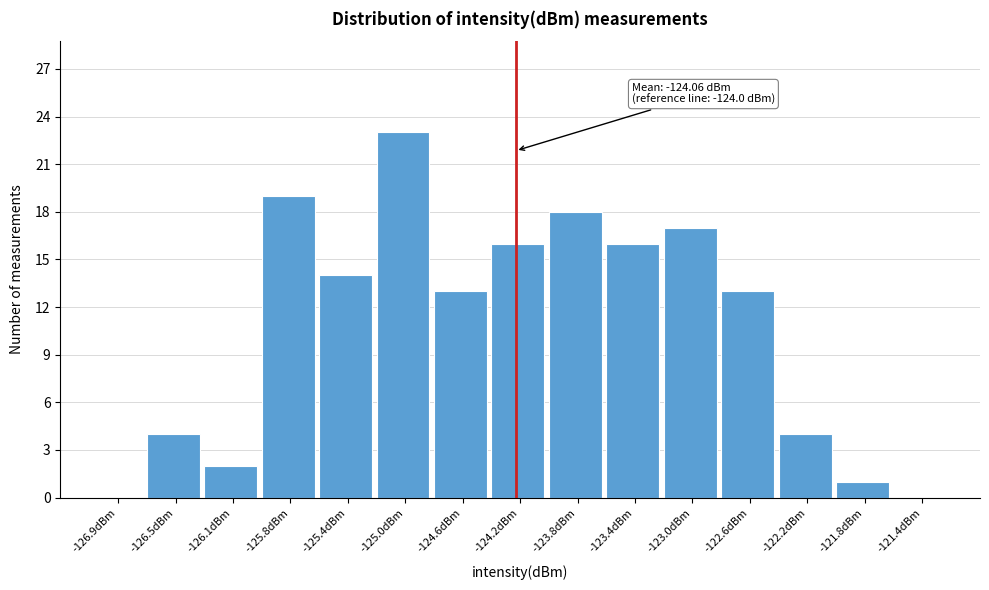

Reading left to right, what are all the values shown in this chart?

-126.9dBm=0	-126.5dBm=4	-126.1dBm=2	-125.8dBm=19	-125.4dBm=14	-125.0dBm=23	-124.6dBm=13	-124.2dBm=16	-123.8dBm=18	-123.4dBm=16	-123.0dBm=17	-122.6dBm=13	-122.2dBm=4	-121.8dBm=1	-121.4dBm=0